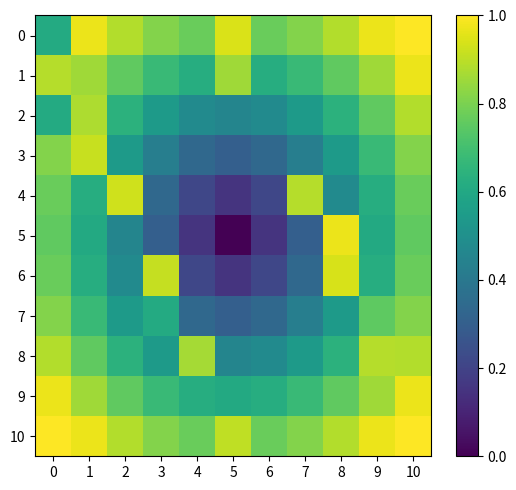

Reading left to right, list all the values displayed in this chart.

0: 0=0.6	1=1.0	2=0.9	3=0.8	4=0.8	5=0.9	6=0.8	7=0.8	8=0.9	9=1.0	10=1.0
1: 0=0.9	1=0.9	2=0.8	3=0.7	4=0.6	5=0.9	6=0.6	7=0.7	8=0.8	9=0.9	10=1.0
2: 0=0.6	1=0.9	2=0.6	3=0.5	4=0.5	5=0.5	6=0.5	7=0.5	8=0.6	9=0.8	10=0.9
3: 0=0.8	1=0.9	2=0.5	3=0.4	4=0.3	5=0.3	6=0.3	7=0.4	8=0.5	9=0.7	10=0.8
4: 0=0.8	1=0.6	2=0.9	3=0.3	4=0.2	5=0.2	6=0.2	7=0.9	8=0.5	9=0.6	10=0.8
5: 0=0.8	1=0.6	2=0.5	3=0.3	4=0.2	5=0.0	6=0.2	7=0.3	8=1.0	9=0.6	10=0.8
6: 0=0.8	1=0.6	2=0.5	3=0.9	4=0.2	5=0.2	6=0.2	7=0.3	8=0.9	9=0.6	10=0.8
7: 0=0.8	1=0.7	2=0.5	3=0.6	4=0.3	5=0.3	6=0.3	7=0.4	8=0.5	9=0.8	10=0.8
8: 0=0.9	1=0.8	2=0.6	3=0.5	4=0.9	5=0.5	6=0.5	7=0.5	8=0.6	9=0.9	10=0.9
9: 0=1.0	1=0.9	2=0.8	3=0.7	4=0.6	5=0.6	6=0.6	7=0.7	8=0.8	9=0.9	10=1.0
10: 0=1.0	1=1.0	2=0.9	3=0.8	4=0.8	5=0.9	6=0.8	7=0.8	8=0.9	9=1.0	10=1.0